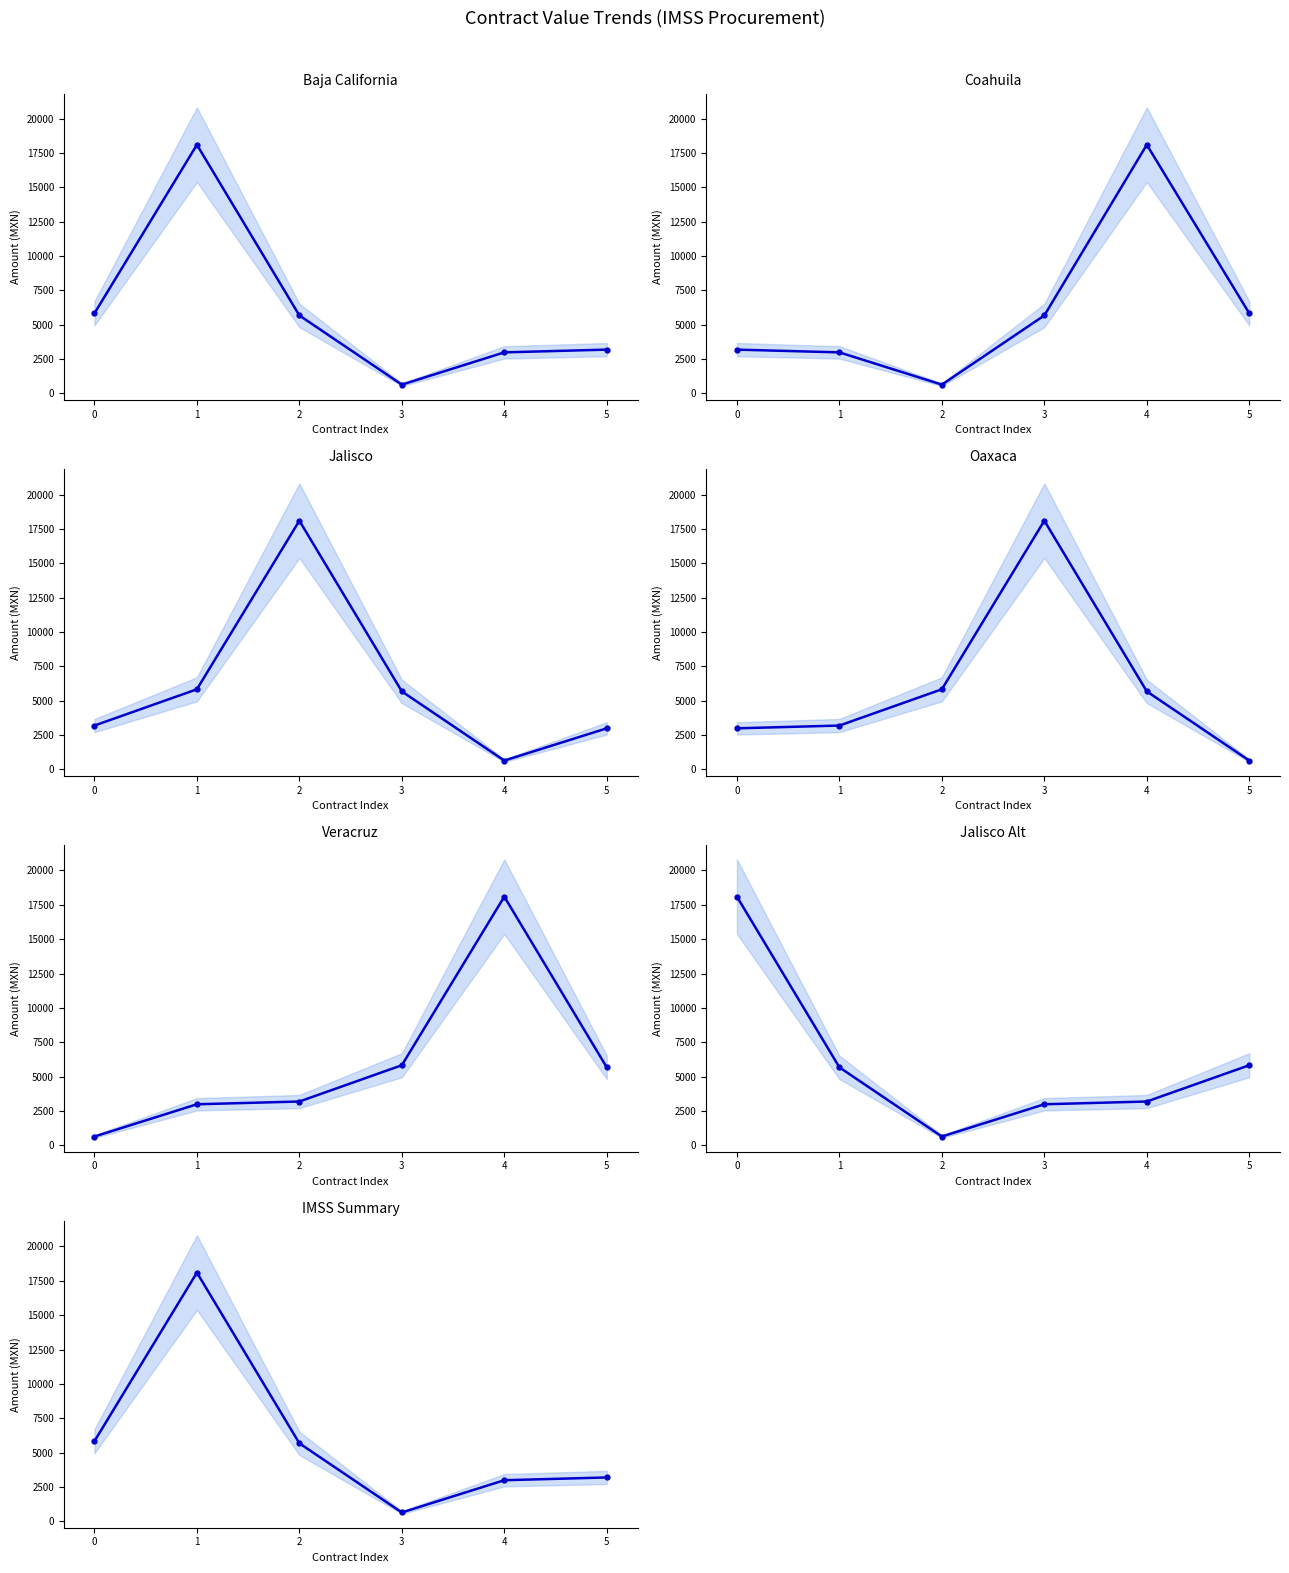

Reading left to right, transcribe all the data shown in this chart.

5830.5	18096.0	5676.5	643.8	2990.0	3191.2